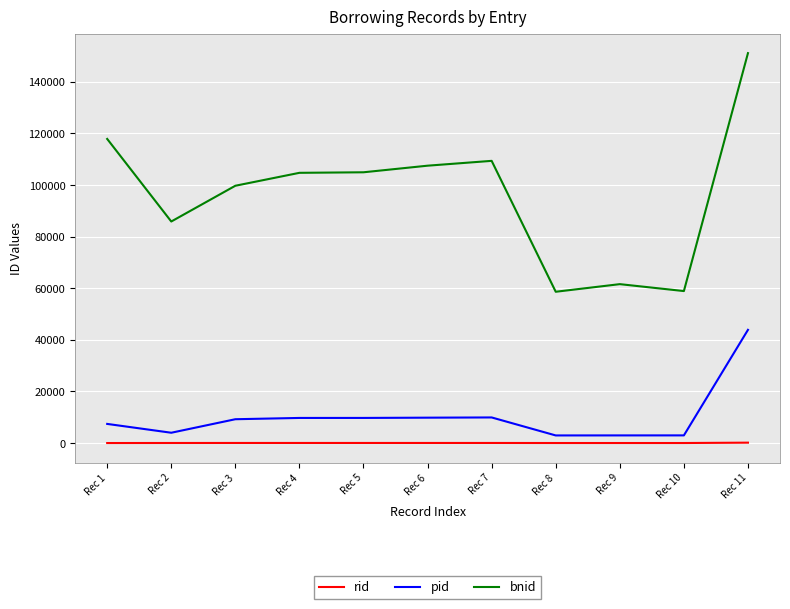

What is the total value across all series at Rec 10?

61941